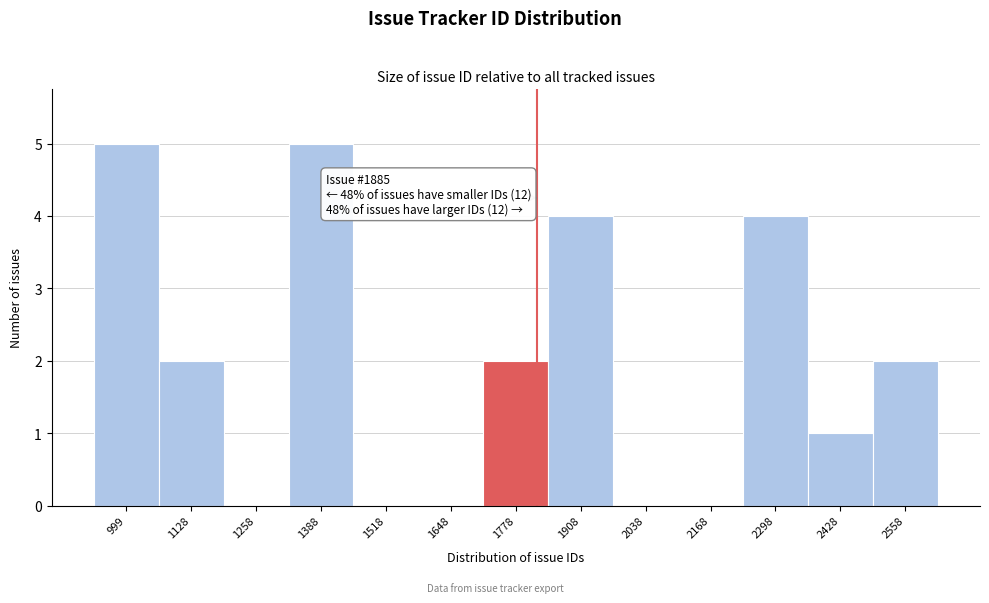

Reading left to right, extract all data points from this chart.

999=5	1128=2	1258=0	1388=5	1518=0	1648=0	1778=2	1908=4	2038=0	2168=0	2298=4	2428=1	2558=2